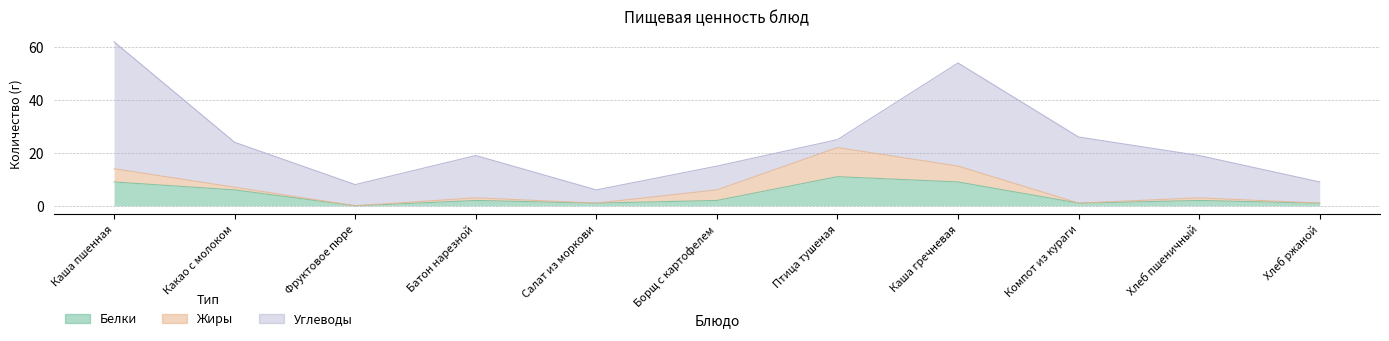

What position from the right is Фруктовое пюре?

9